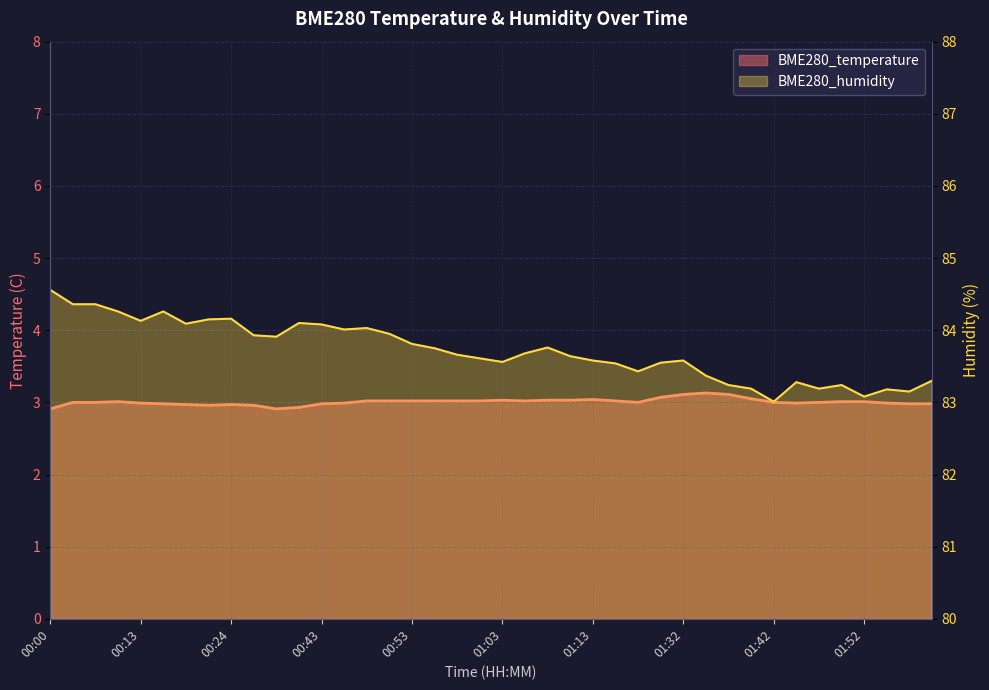

How many lines are shown in the chart?

2